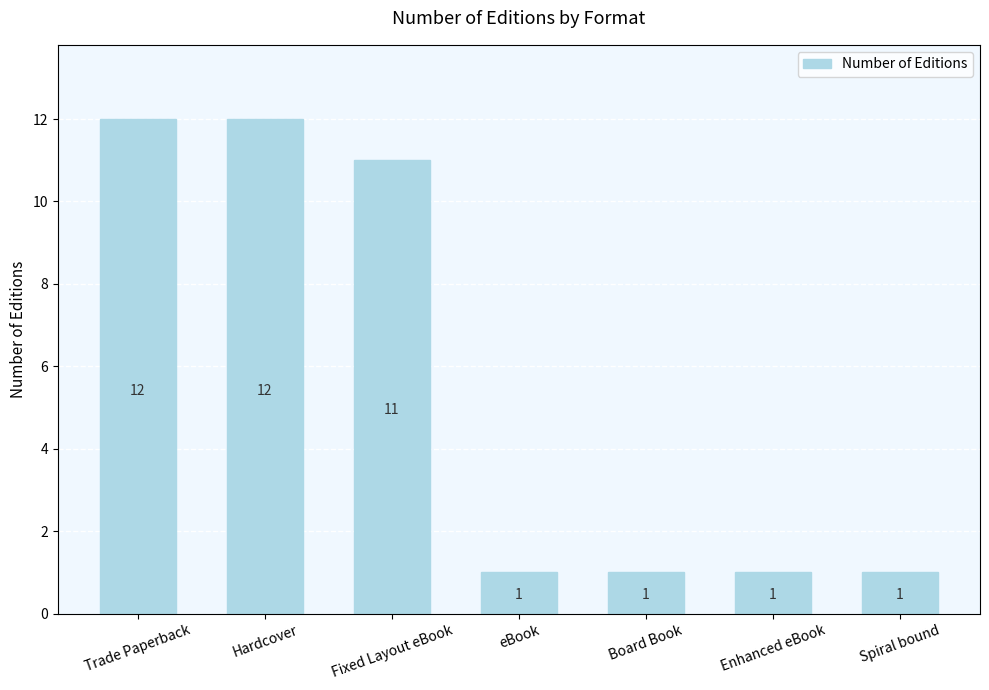

What is the sum of all values?

39